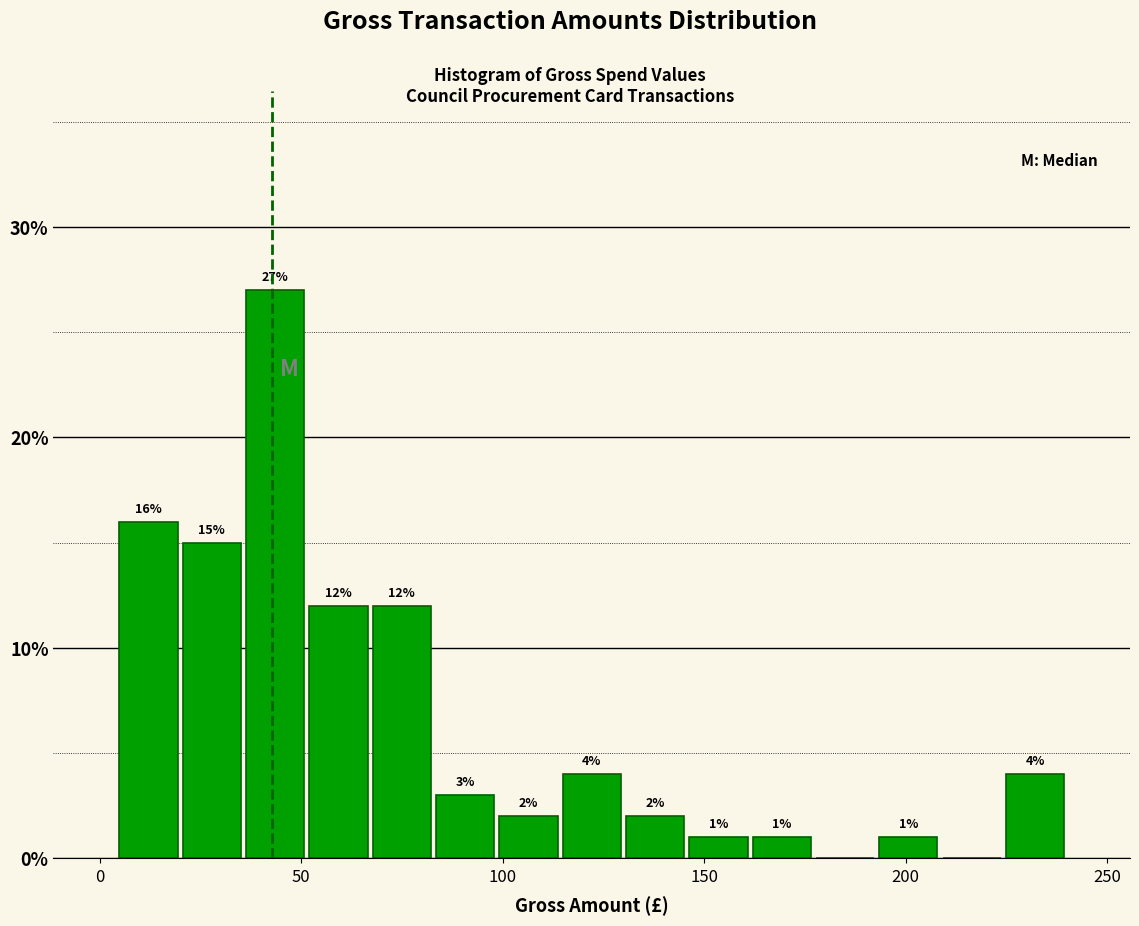

Read against the x-axis, roughly where is the centre of the tallest bar?

45